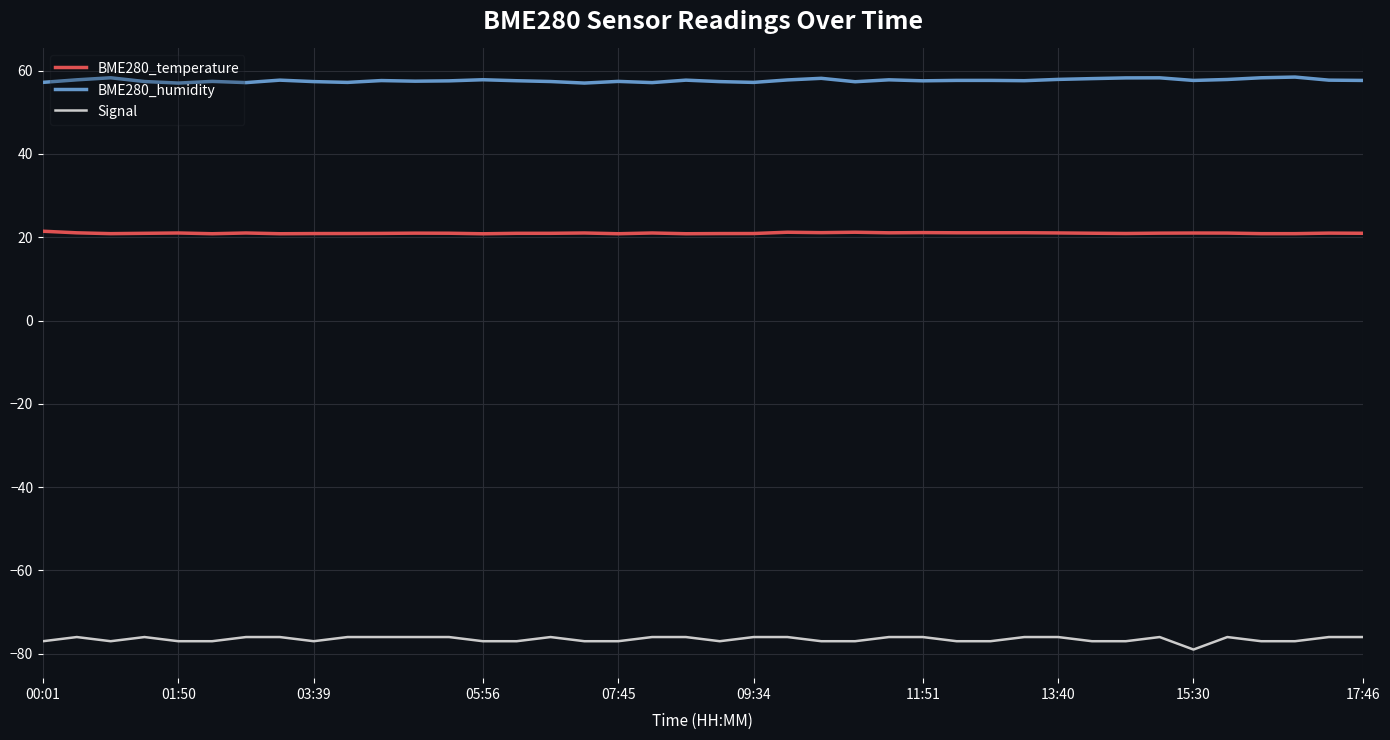

True or false: Signal and BME280_temperature intersect in this chart.

False